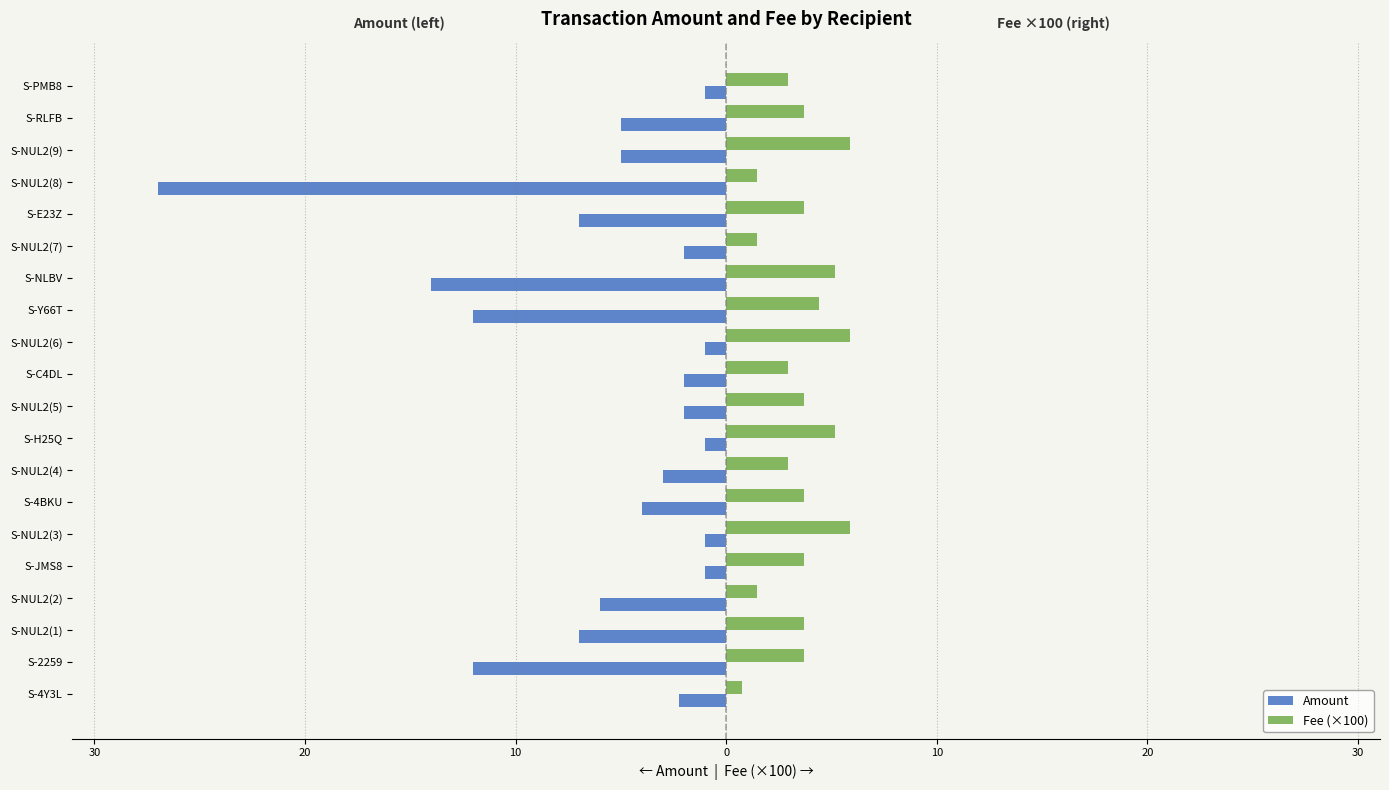

What are all the series names shown in the legend?

Amount, Fee (×100)